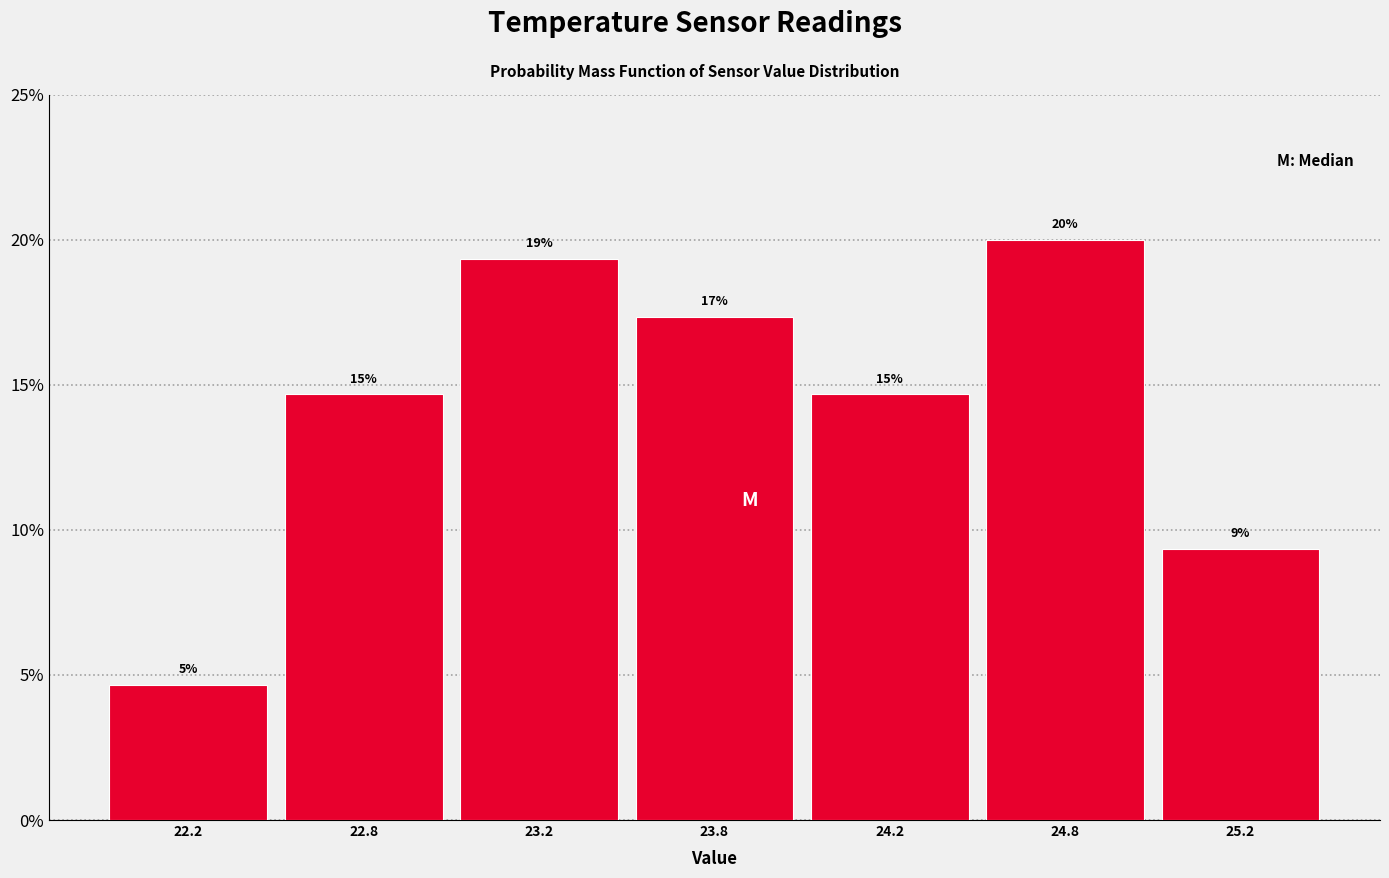

How many bars are there in total?

7